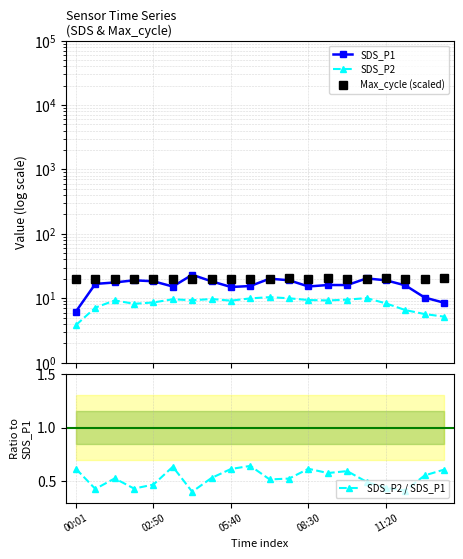

Reading left to right, what are all the values shown in this chart?

SDS_P1: 6.2	16.7	17.6	19.0	18.4	15.2	23.1	18.3	14.9	15.5	20.1	19.0	15.2	16.1	16.0	20.3	19.0	15.8	10.2	8.5
SDS_P2: 3.8	7.2	9.2	8.2	8.6	9.7	9.3	9.7	9.2	9.9	10.4	10.0	9.4	9.2	9.5	10.1	8.3	6.5	5.7	5.2
Max_cycle (scaled): 20.0	20.1	20.1	20.1	20.0	20.0	20.0	20.0	20.1	20.1	20.0	20.5	20.0	20.5	20.1	20.0	20.5	20.1	20.1	20.4
SDS_P2 / SDS_P1: 0.6	0.4	0.5	0.4	0.5	0.6	0.4	0.5	0.6	0.6	0.5	0.5	0.6	0.6	0.6	0.5	0.4	0.4	0.6	0.6